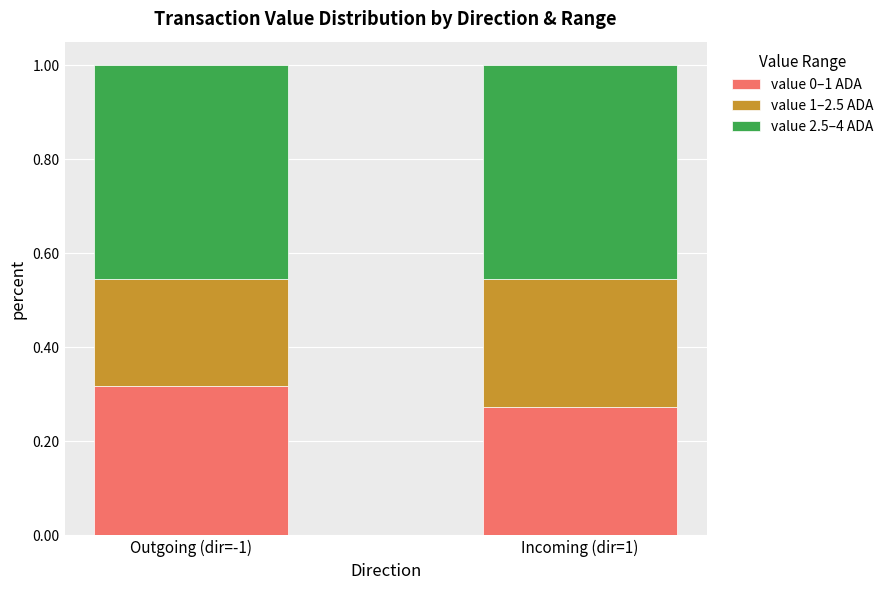

Which category has the lowest value in the value 0–1 ADA series?

Incoming (dir=1)